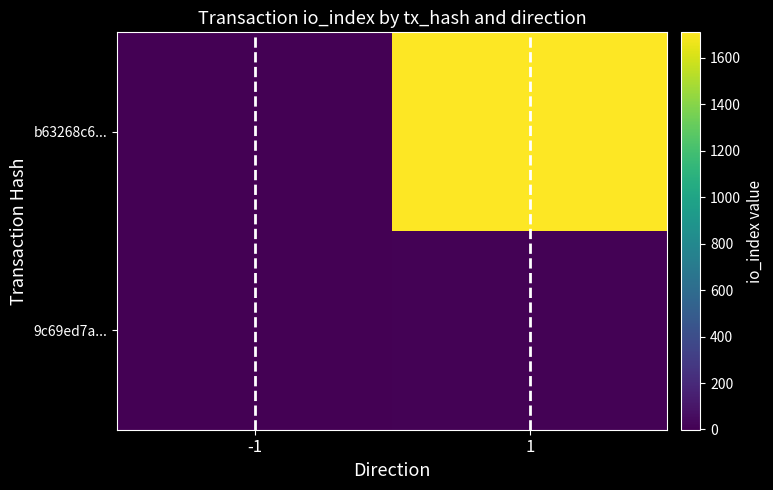

At -1, list the series in order from smallest to largest.

b63268c6..., 9c69ed7a...